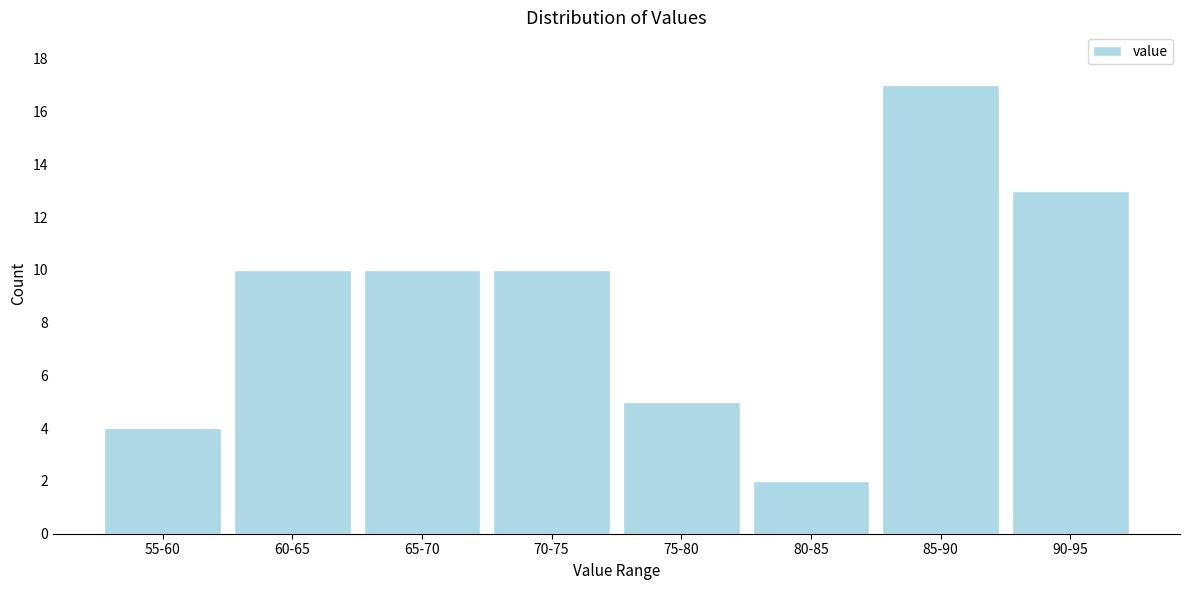

Reading left to right, transcribe all the data shown in this chart.

4	10	10	10	5	2	17	13